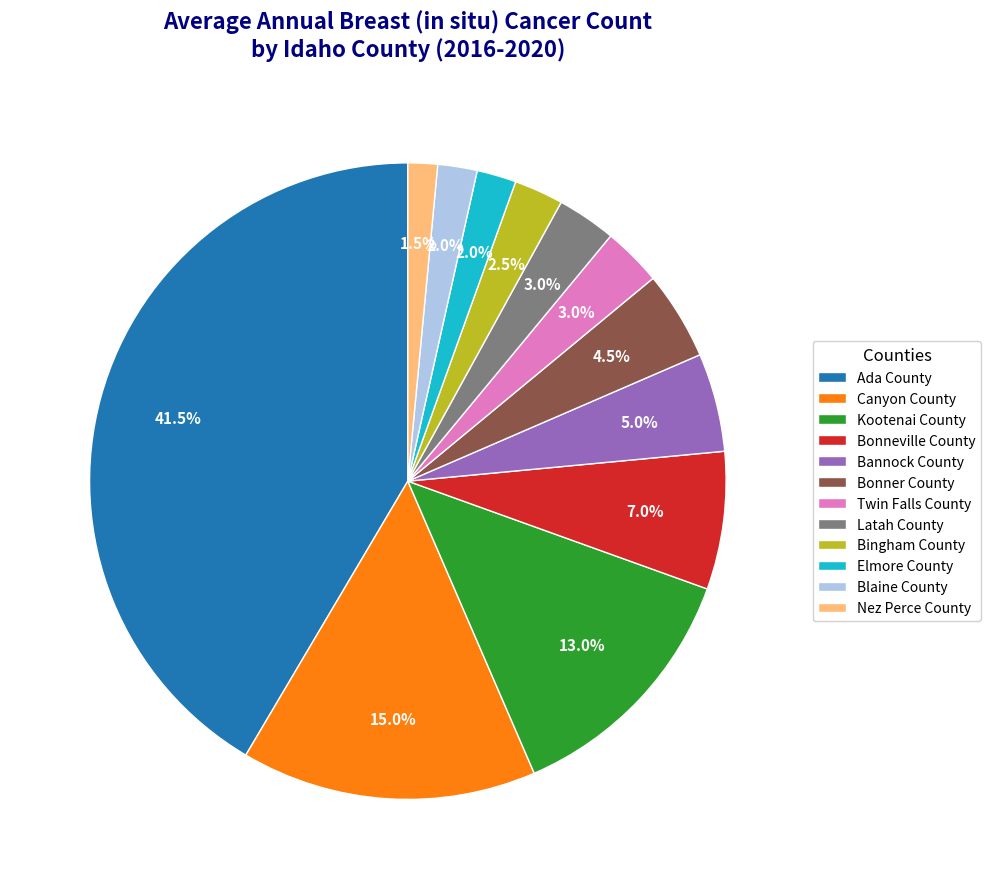

To the nearest percent, what is the combined percentage of Bonneville County and Elmore County?

9%